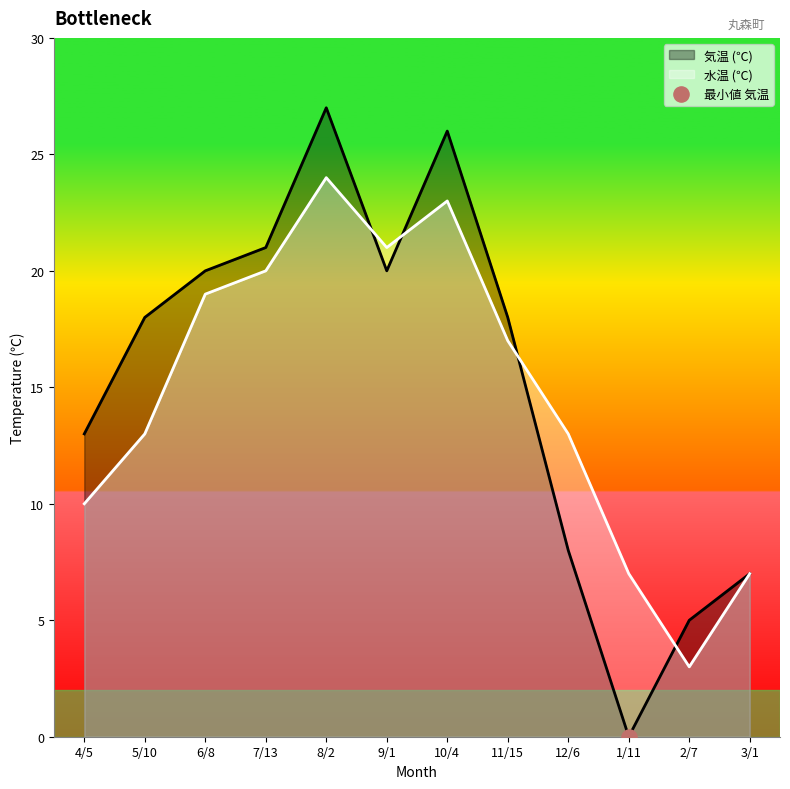

What is the total value across all series at 11/15?

35